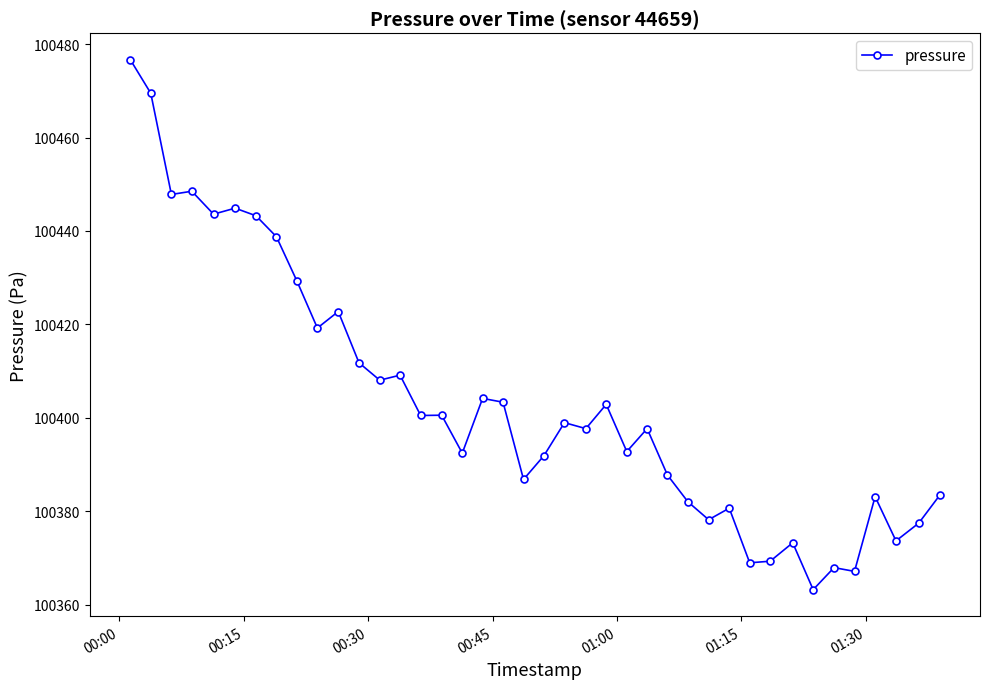

What is the smallest value displayed?

100363.2